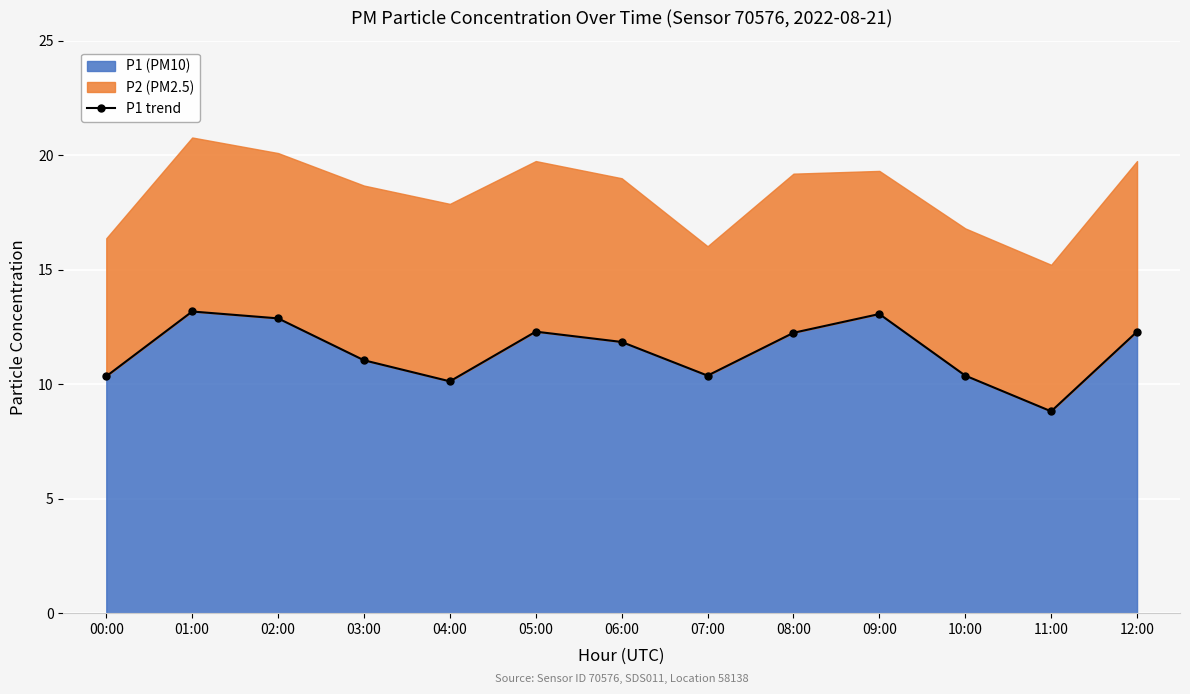

Rank the categories by value from lowest to highest.

11:00, 04:00, 00:00, 07:00, 10:00, 03:00, 06:00, 08:00, 05:00, 12:00, 02:00, 09:00, 01:00